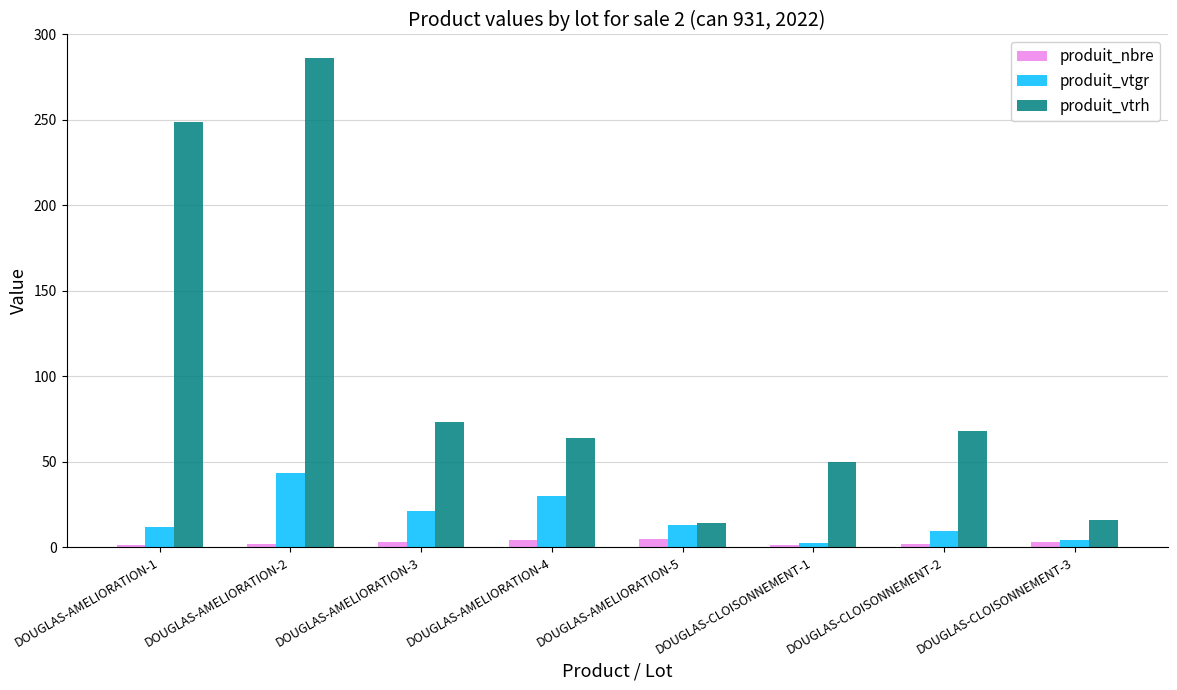

Which series has the largest range (max minus min)?

produit_vtrh